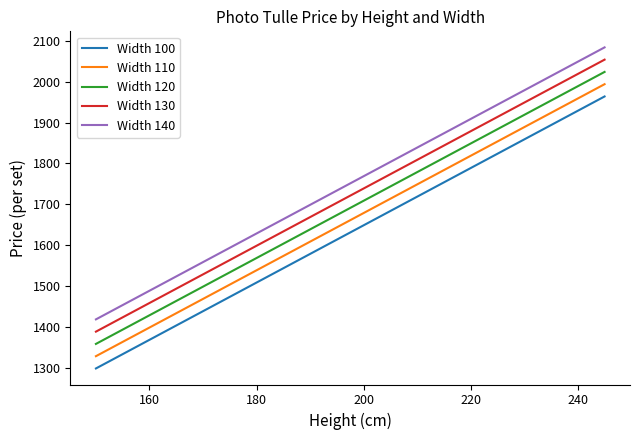

Reading right to left, list all the values displayed in this chart.

Width 100: 1963.9	1928.9	1893.9	1858.9	1823.9	1788.9	1753.9	1718.9	1683.9	1648.9	1613.9	1578.9	1543.9	1508.9	1473.9	1438.9	1403.9	1368.9	1333.9	1298.9
Width 110: 1993.9	1958.9	1923.9	1888.9	1853.9	1818.9	1783.9	1748.9	1713.9	1678.9	1643.9	1608.9	1573.9	1538.9	1503.9	1468.9	1433.9	1398.9	1363.9	1328.9
Width 120: 2023.9	1988.9	1953.9	1918.9	1883.9	1848.9	1813.9	1778.9	1743.9	1708.9	1673.9	1638.9	1603.9	1568.9	1533.9	1498.9	1463.9	1428.9	1393.9	1358.9
Width 130: 2053.9	2018.9	1983.9	1948.9	1913.9	1878.9	1843.9	1808.9	1773.9	1738.9	1703.9	1668.9	1633.9	1598.9	1563.9	1528.9	1493.9	1458.9	1423.9	1388.9
Width 140: 2083.9	2048.9	2013.9	1978.9	1943.9	1908.9	1873.9	1838.9	1803.9	1768.9	1733.9	1698.9	1663.9	1628.9	1593.9	1558.9	1523.9	1488.9	1453.9	1418.9